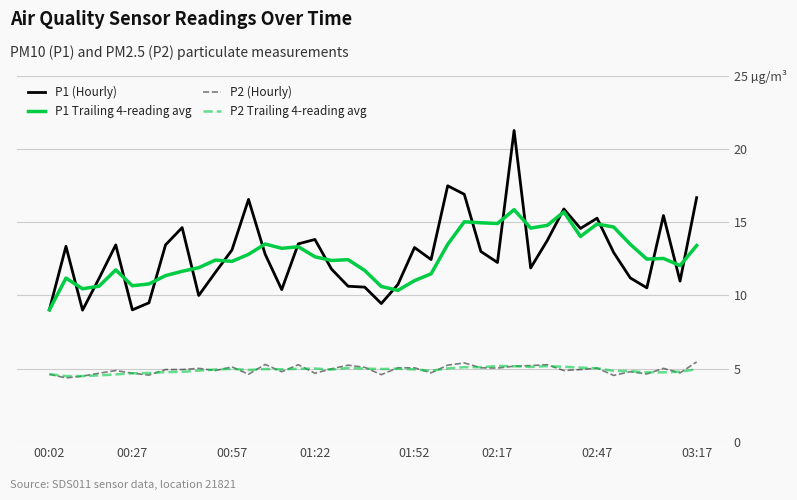

What is the average value of the P2 Trailing 4-reading avg series?

4.9